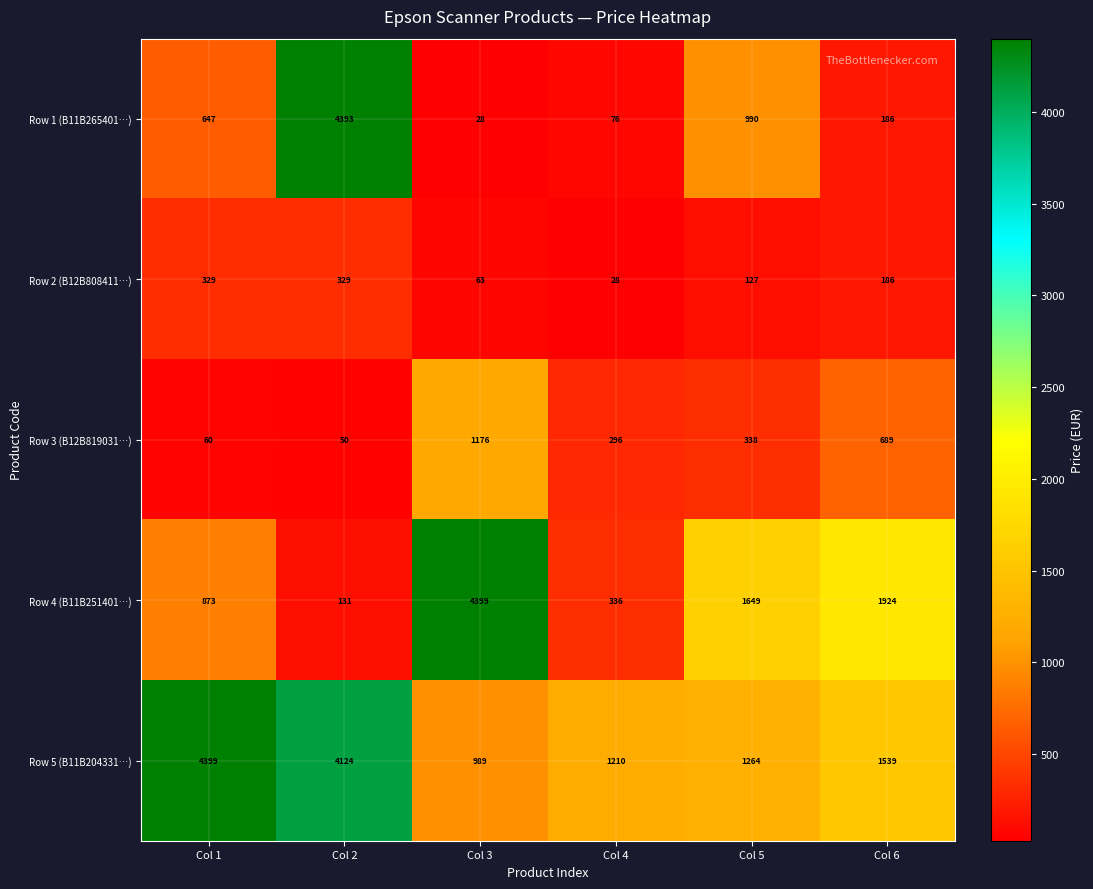

The value of Row 4 (B11B251401…) at Col 2 is 174. True or false?

False